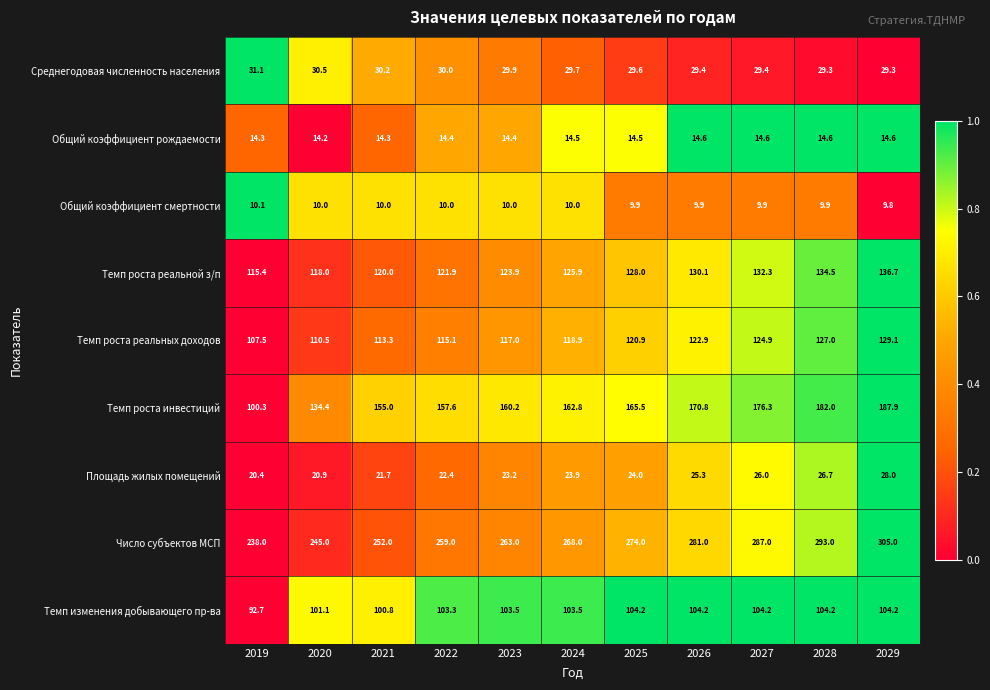

Rank the series by their maximum value, from highest to lowest.

Число субъектов МСП, Темп роста инвестиций, Темп роста реальной з/п, Темп роста реальных доходов, Темп изменения добывающего пр-ва, Среднегодовая численность населения, Площадь жилых помещений, Общий коэффициент рождаемости, Общий коэффициент смертности